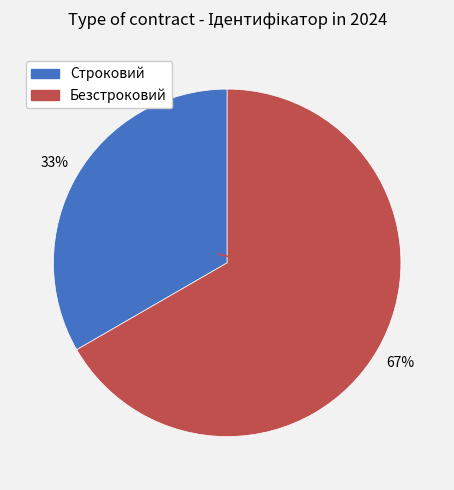

What percentage is the Безстроковий slice, to the nearest percent?

67%